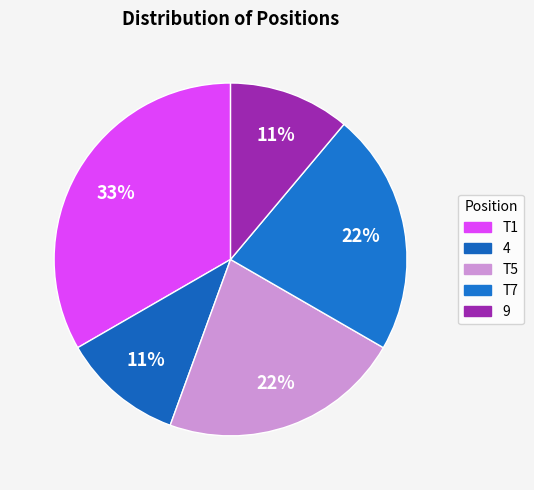

Count the number of slices in the pie.

5